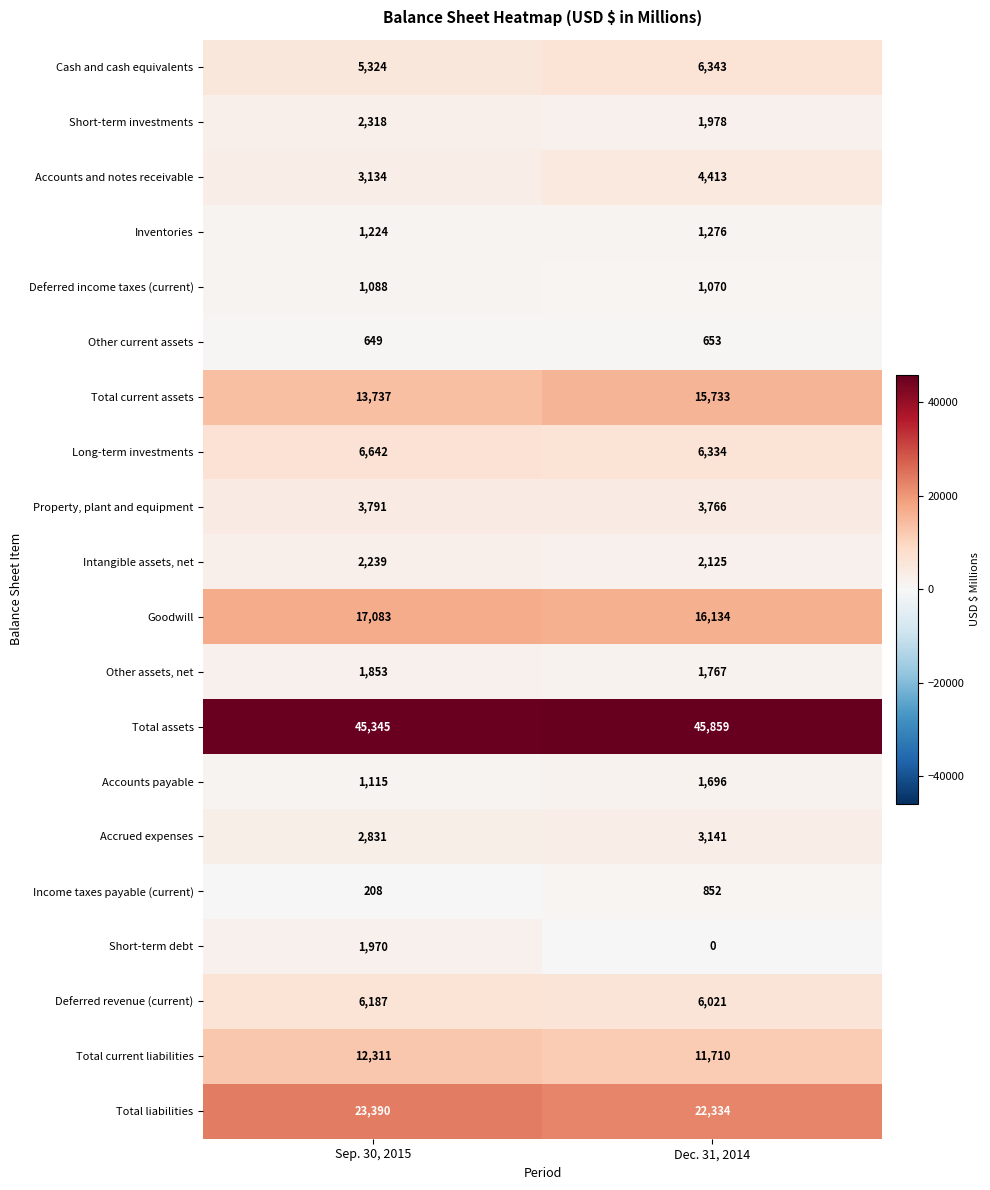

The value of Total current assets at Sep. 30, 2015 is 4574. True or false?

False